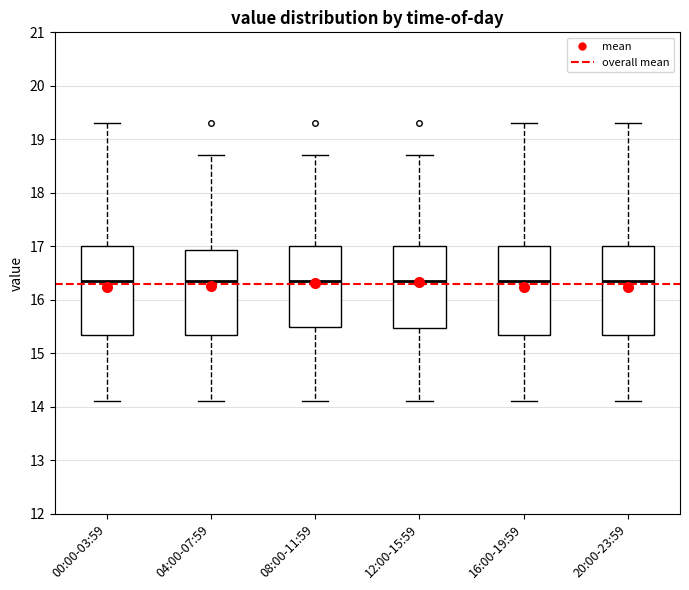

Where does the median line of the box for 16:00-19:59 sit on the y-axis? The values are not printed on the chart, so give them approximately, as read against the axis.

16.4